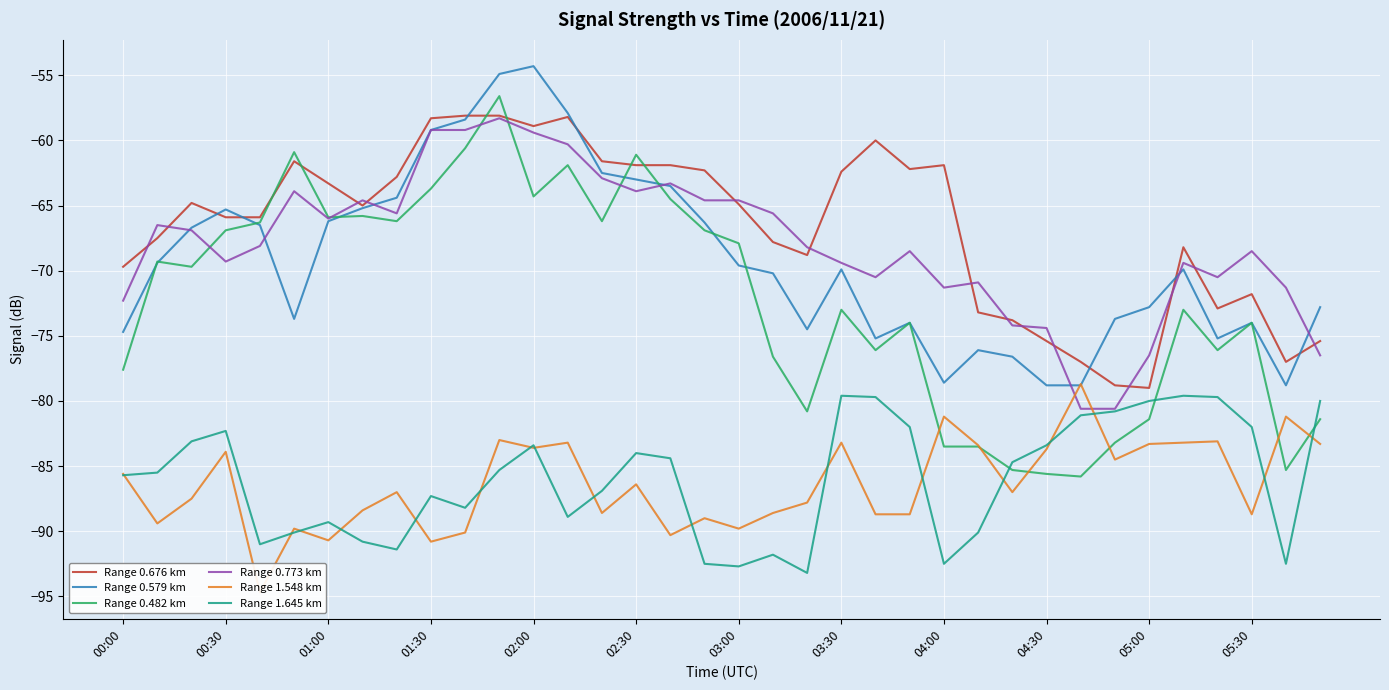

Which category has the highest value in the Range 0.579 km series?

02:00